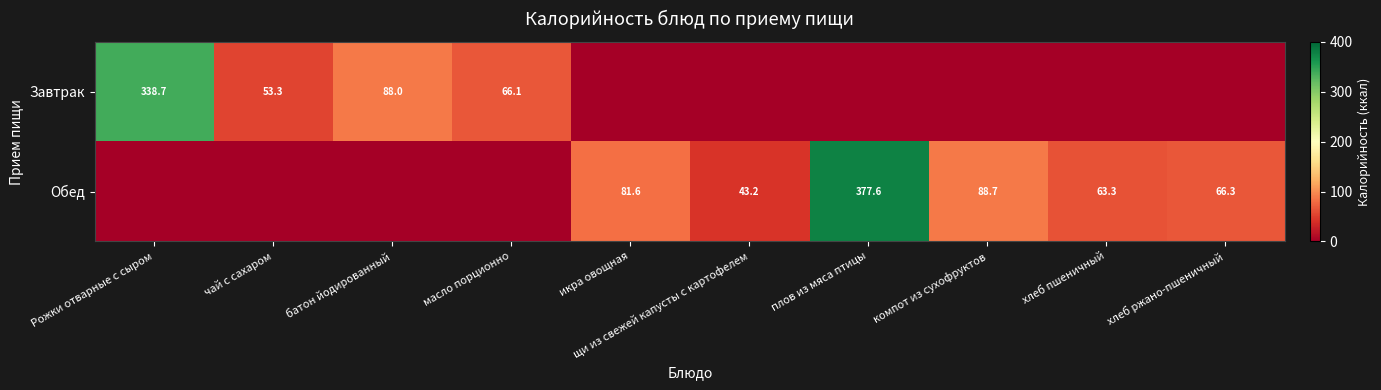

Is it true that Завтрак equals 16.6 at масло порционно?

False